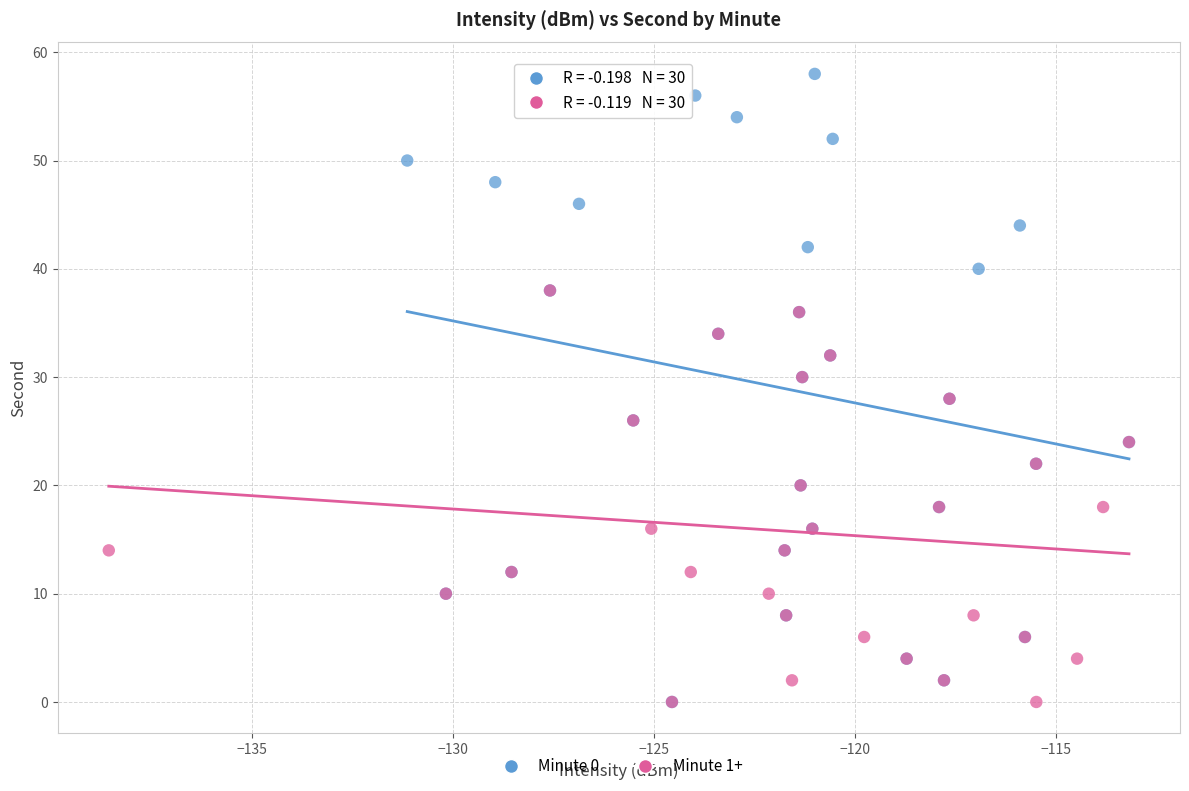

Which series has the largest Y range (max minus min)?

Minute 0